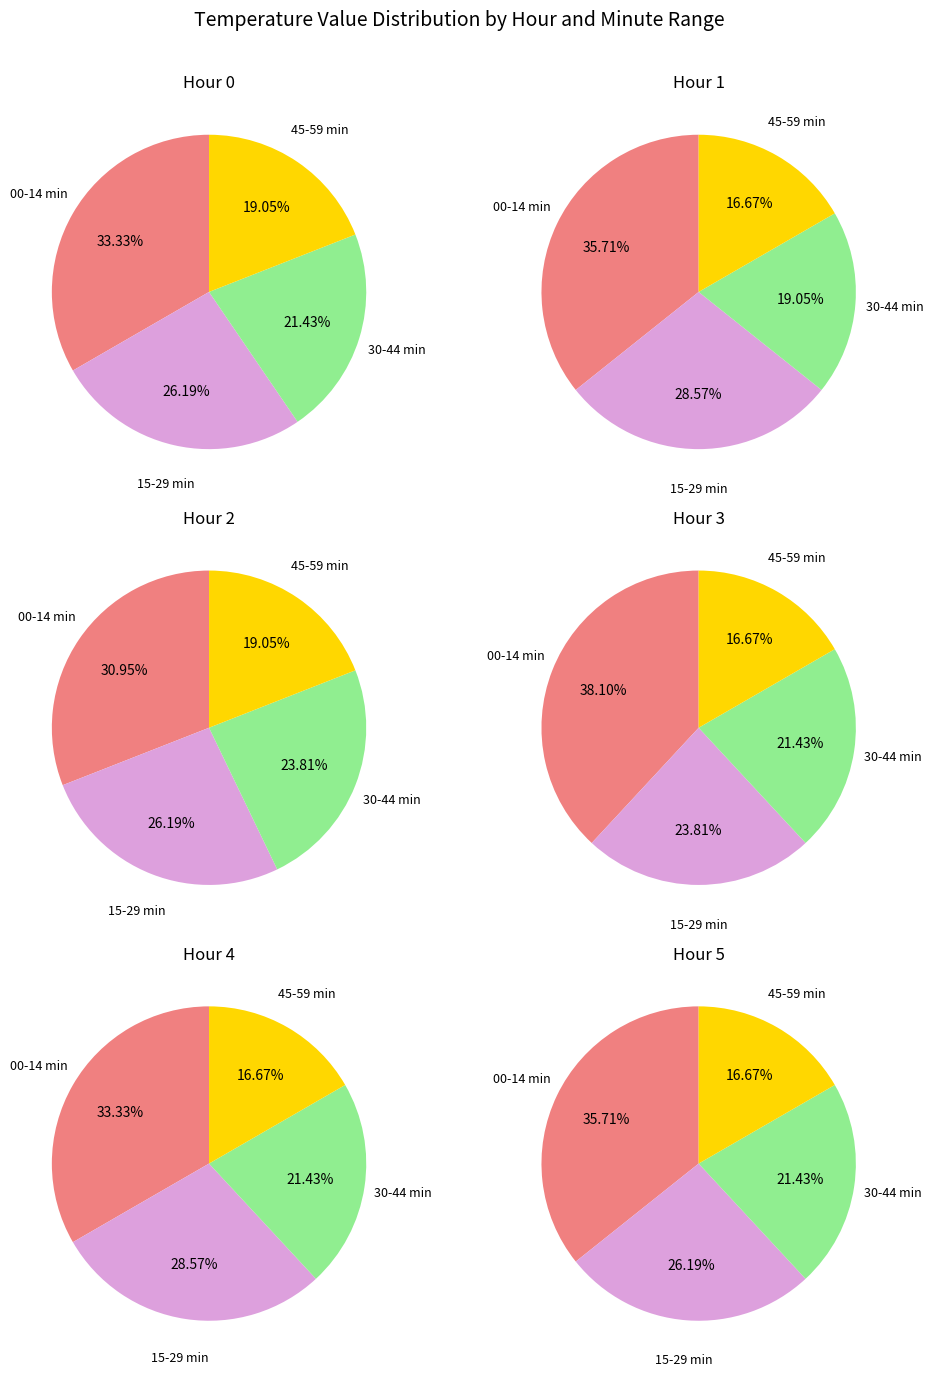

To the nearest percent, what portion does 2 represent?

20%